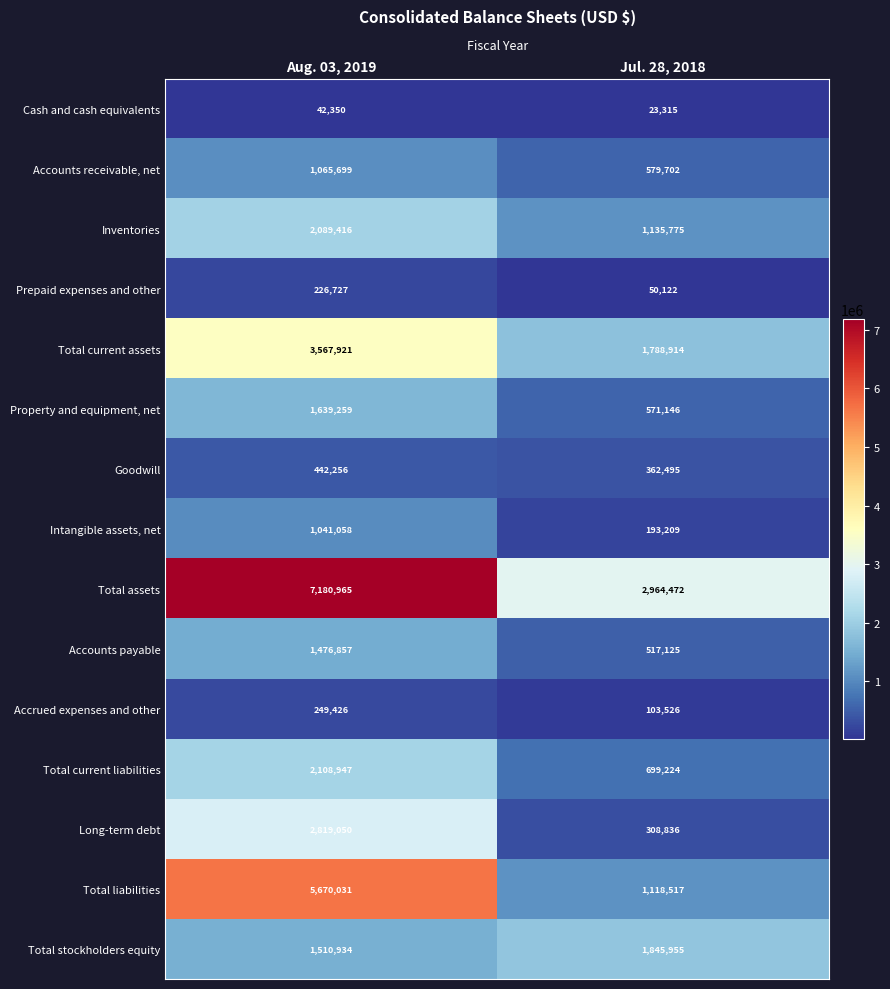

The Total current assets series shows 2452469 at Jul. 28, 2018. True or false?

False